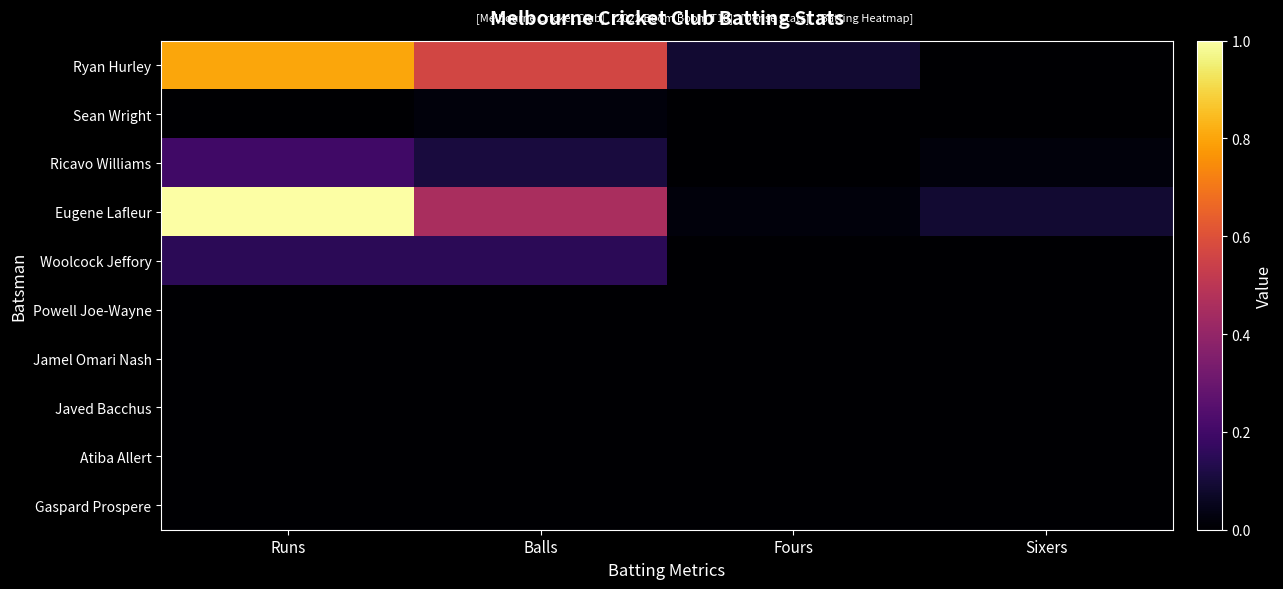

Which series has the largest range (max minus min)?

Eugene Lafleur